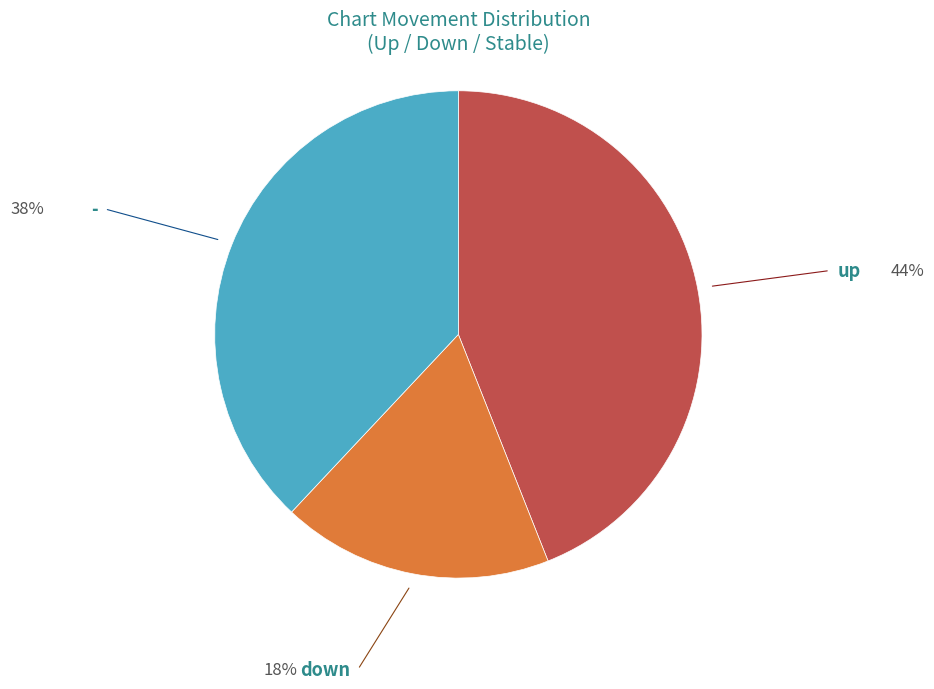

Between down and -, which is larger?

-